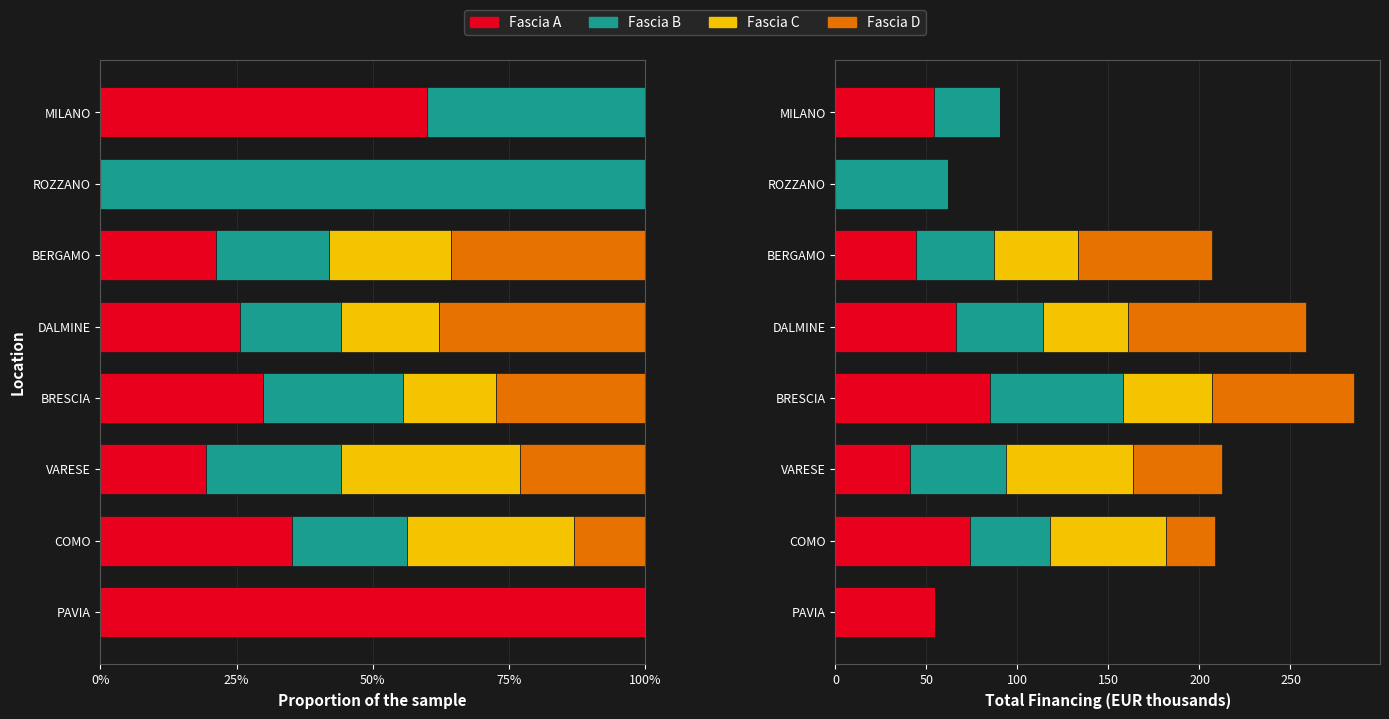

What is the average value of the Fascia D series?

40.7